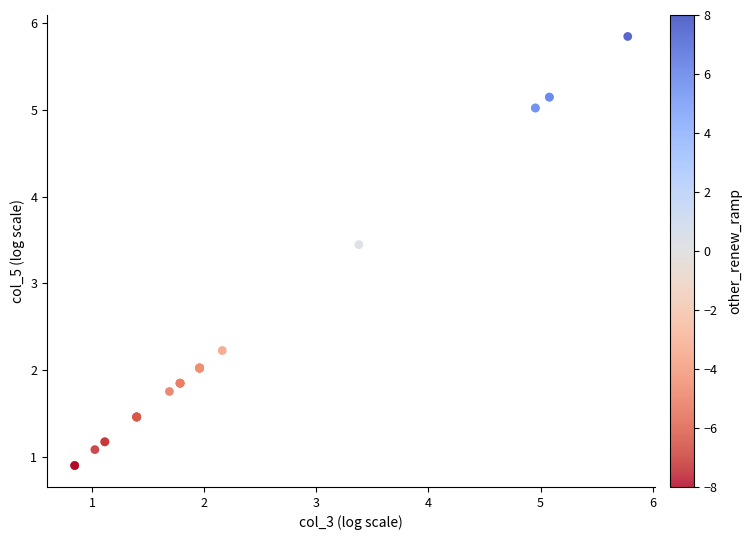

What Y value in the scatter plot is closest to 3?

3.4